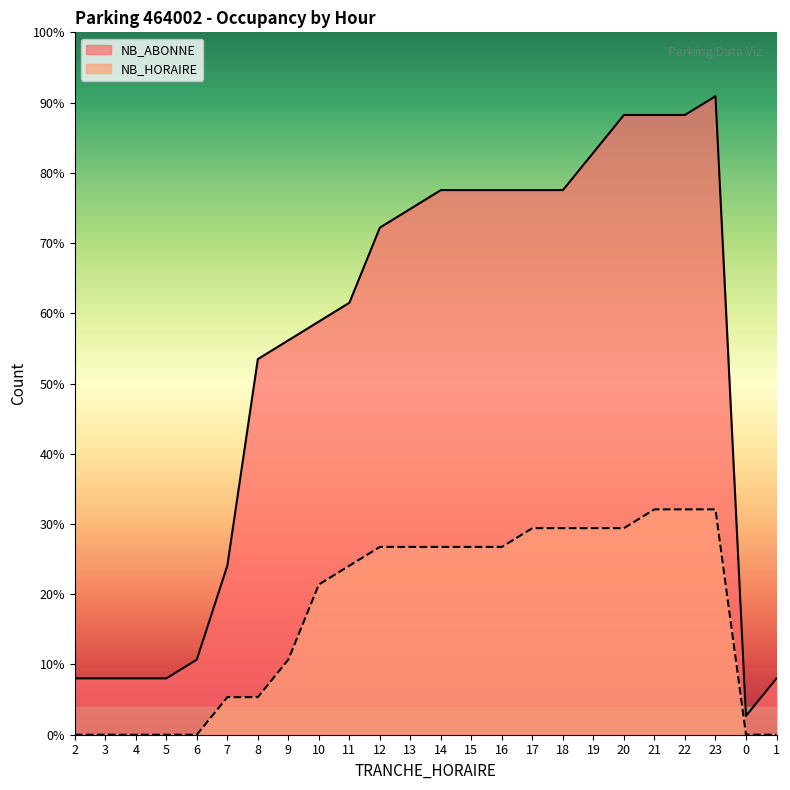

Reading left to right, extract all data points from this chart.

NB_ABONNE: 2=3	3=3	4=3	5=3	6=4	7=9	8=20	9=21	10=22	11=23	12=27	13=28	14=29	15=29	16=29	17=29	18=29	19=31	20=33	21=33	22=33	23=34	0=1	1=3
NB_HORAIRE: 2=0	3=0	4=0	5=0	6=0	7=2	8=2	9=4	10=8	11=9	12=10	13=10	14=10	15=10	16=10	17=11	18=11	19=11	20=11	21=12	22=12	23=12	0=0	1=0